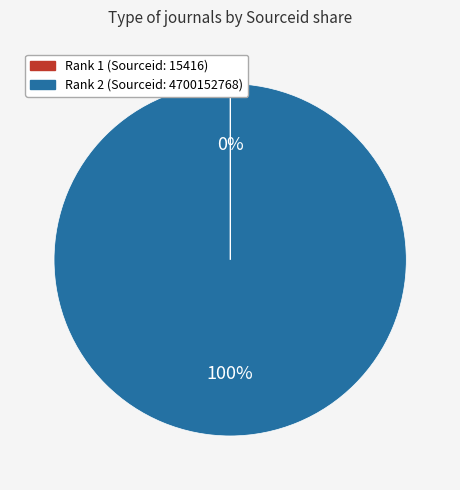

To the nearest percent, what is the average slice percentage?

50%